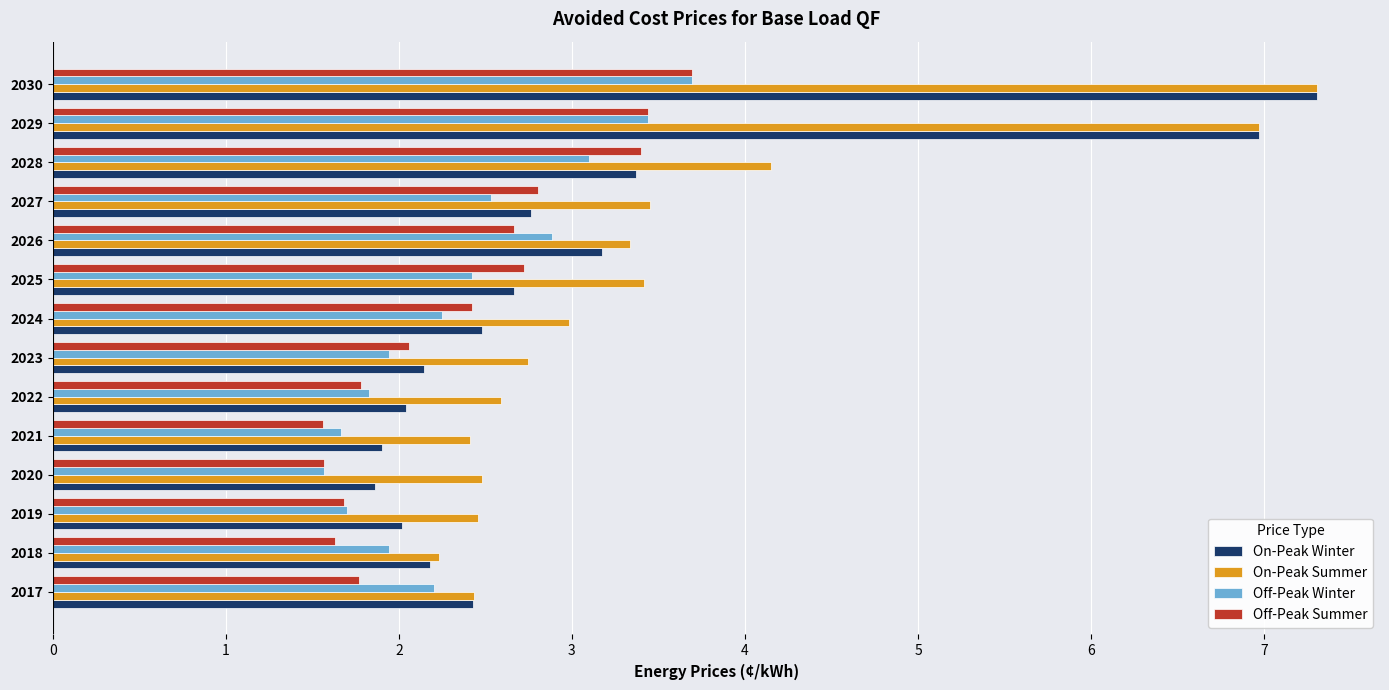

Which category has the highest value across all series?

2030